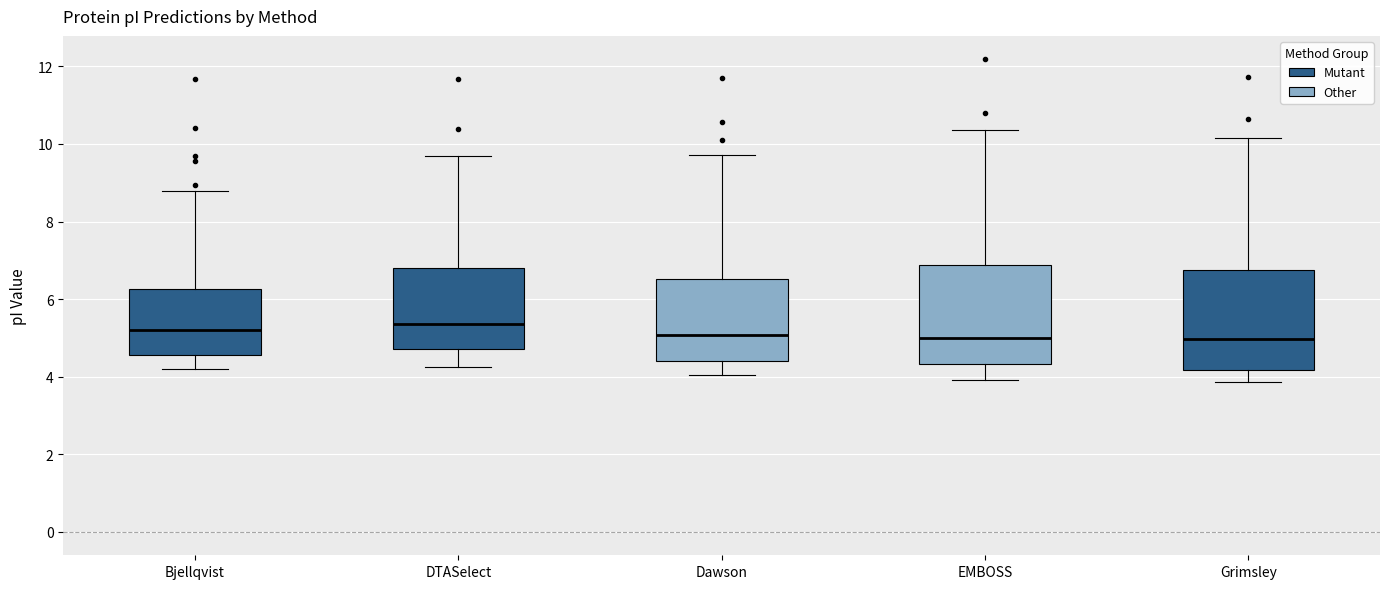

Reading left to right, read every box against the y-axis: the position of its median line, the range the box covers, and the ends of its whiskers. The values are not printed on the chart, so give them approximately, as read against the axis.

Bjellqvist: median 5.2, box 4.6 to 6.2, whiskers 4.2 to 8.8
DTASelect: median 5.4, box 4.8 to 6.8, whiskers 4.2 to 9.6
Dawson: median 5.0, box 4.4 to 6.6, whiskers 4.0 to 9.8
EMBOSS: median 5.0, box 4.4 to 6.8, whiskers 4.0 to 10.4
Grimsley: median 5.0, box 4.2 to 6.8, whiskers 3.8 to 10.2